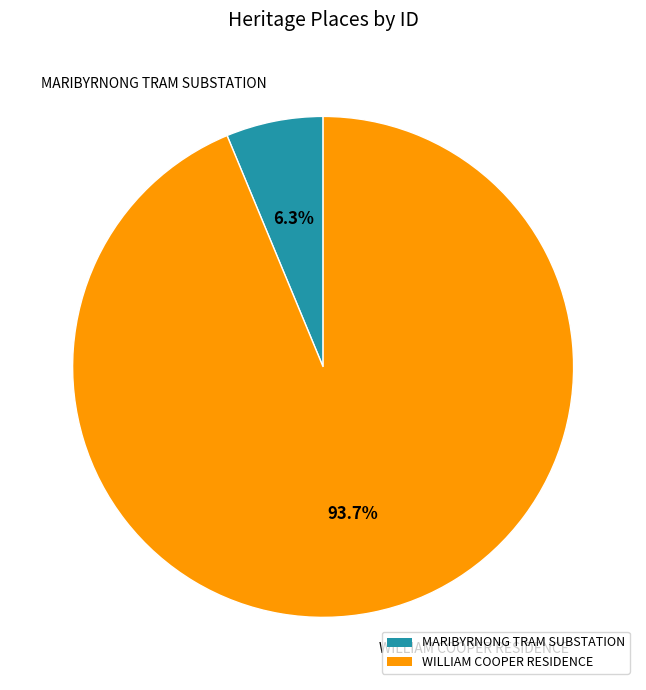

Which slice is the smallest?

MARIBYRNONG TRAM SUBSTATION